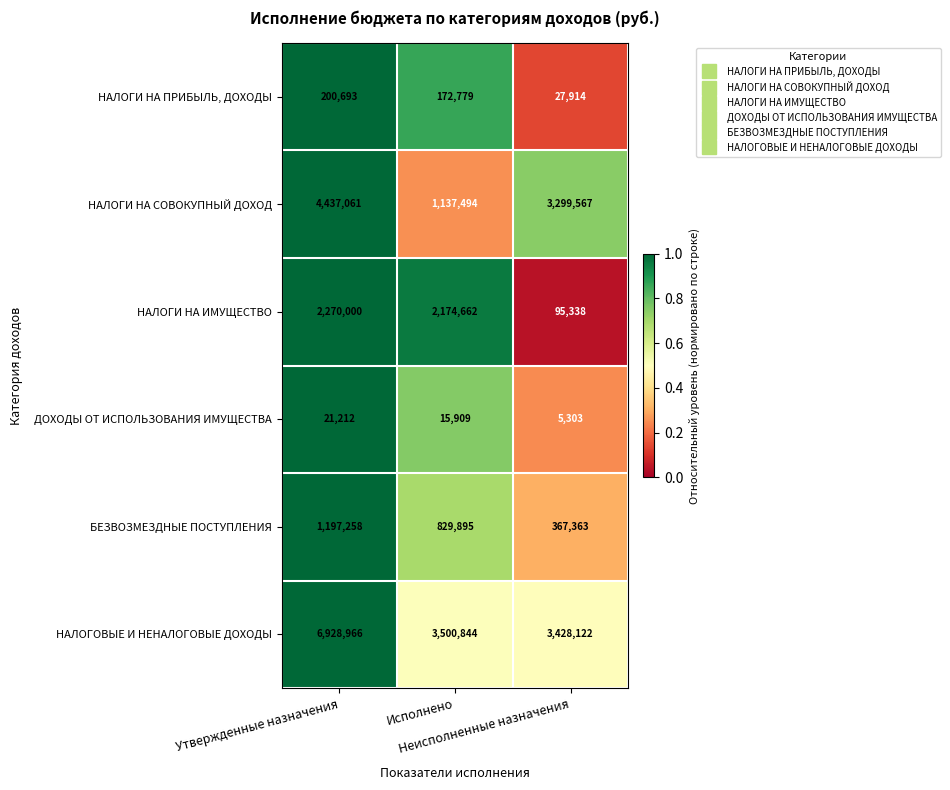

What is the greatest value displayed?

6928966